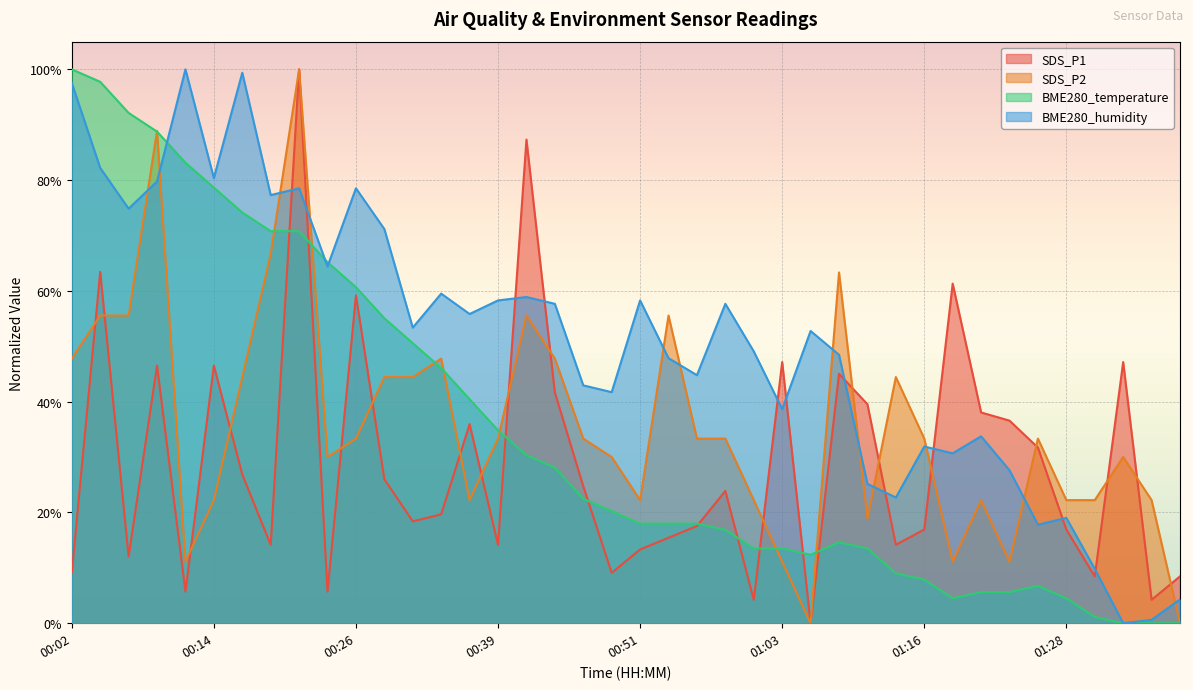

How many times do SDS_P1 and BME280_humidity cross each other?

11